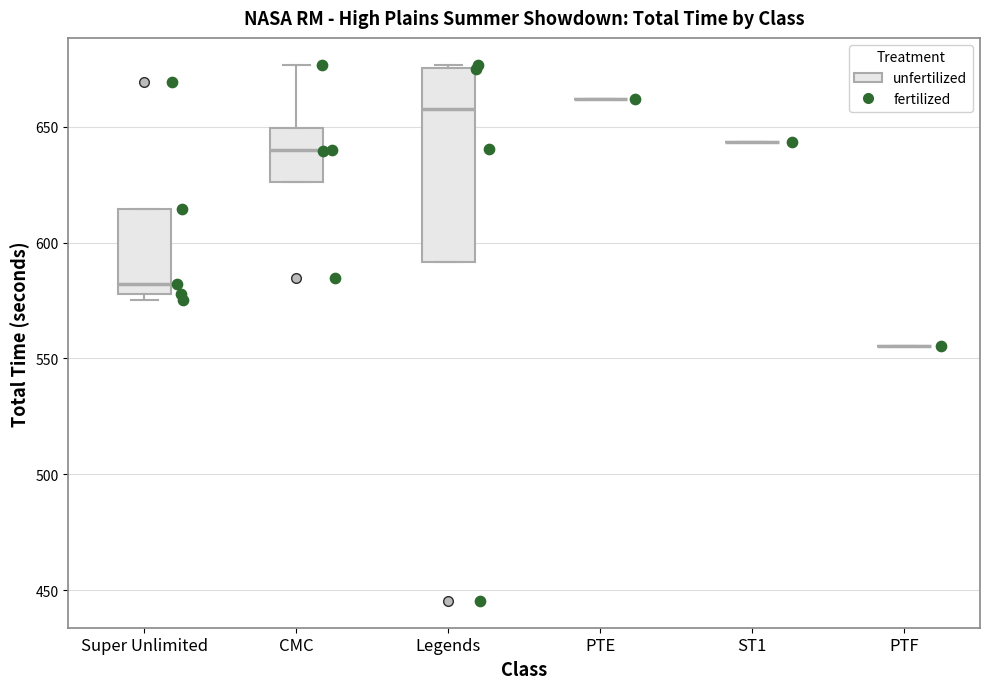

Reading left to right, transcribe this box plot: for each box, give where its median line is, the range the box spans, and where its two whiskers end, as read against the y-axis. The values are not printed on the chart, so give them approximately, as read against the axis.

Super Unlimited: median 580 (just above the box's lower edge), box 580 to 615, whiskers 575 to 615
CMC: median 640, box 625 to 650, whiskers 625 to 675
Legends: median 660, box 590 to 675, whiskers 590 to 675
PTE: box collapsed to a line at 660, whiskers 660 to 660
ST1: box collapsed to a line at 645, whiskers 645 to 645
PTF: box collapsed to a line at 555, whiskers 555 to 555